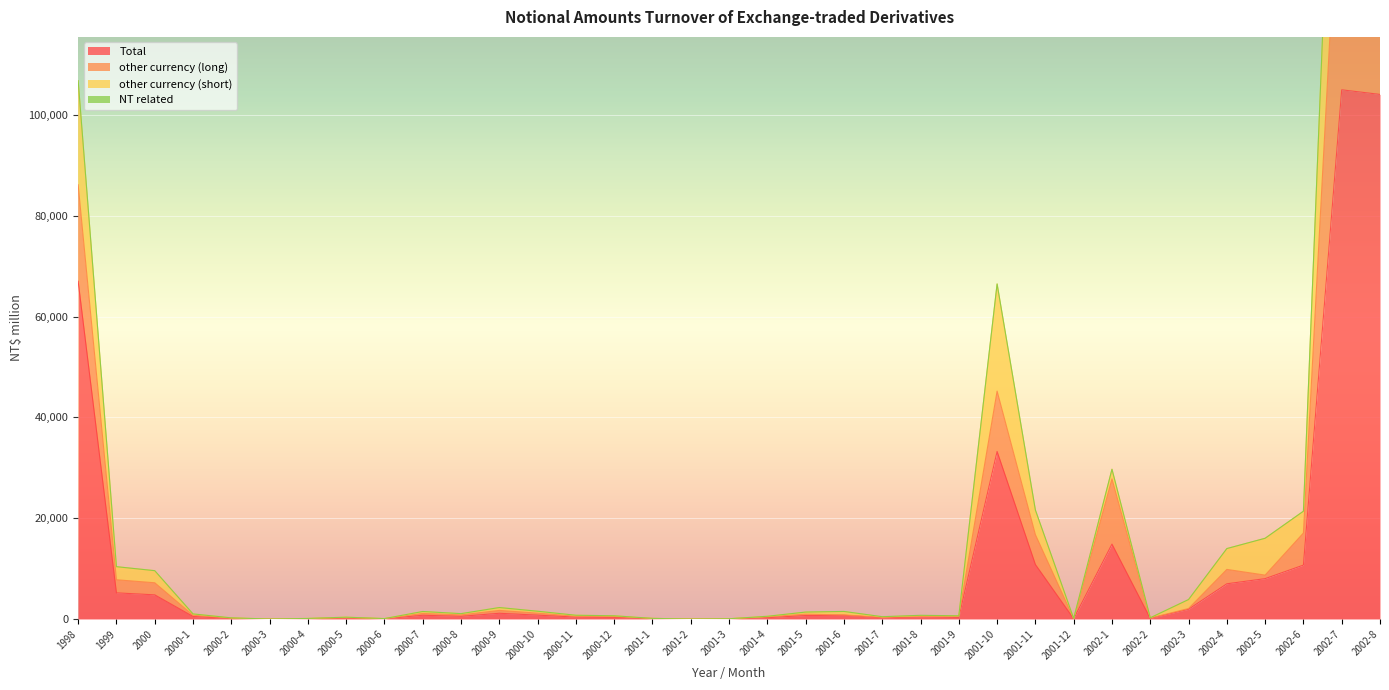

Is the value of other currency (long) at 2001-6 greater than the value of other currency (short) at 2001-3?

Yes